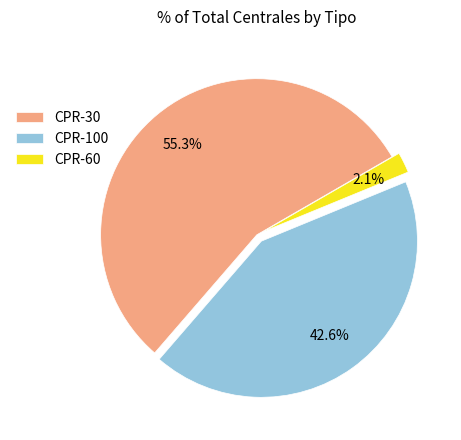

What percentage do CPR-100 and CPR-60 together represent?

44.7%